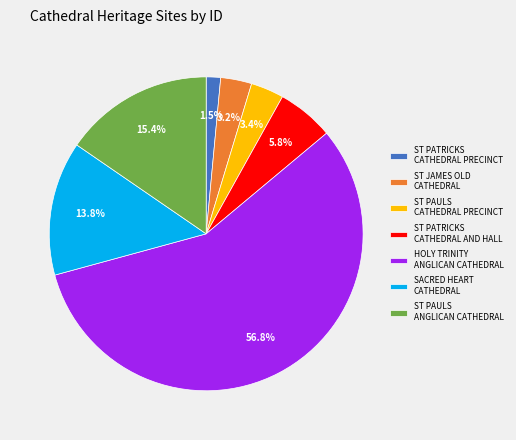

Which has a higher value, ST PATRICKS CATHEDRAL PRECINCT or SACRED HEART CATHEDRAL?

SACRED HEART CATHEDRAL